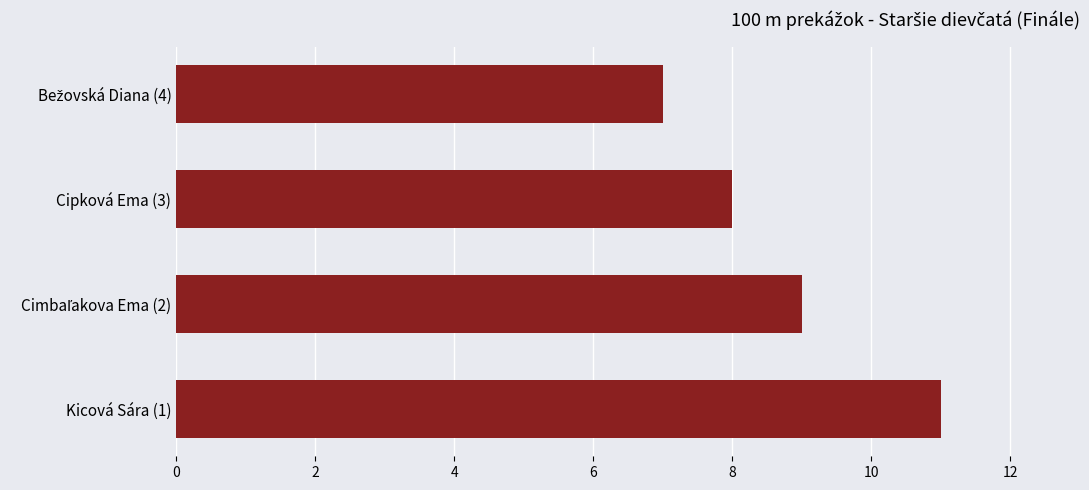

Does the chart contain stacked bars?

No